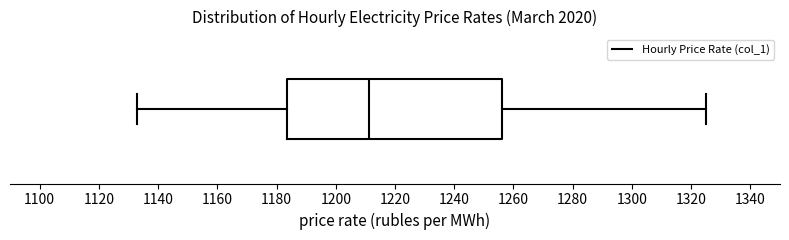

Where is the left edge of the box on the x-axis? The values are not printed on the chart, so give them approximately, as read against the axis.

1184